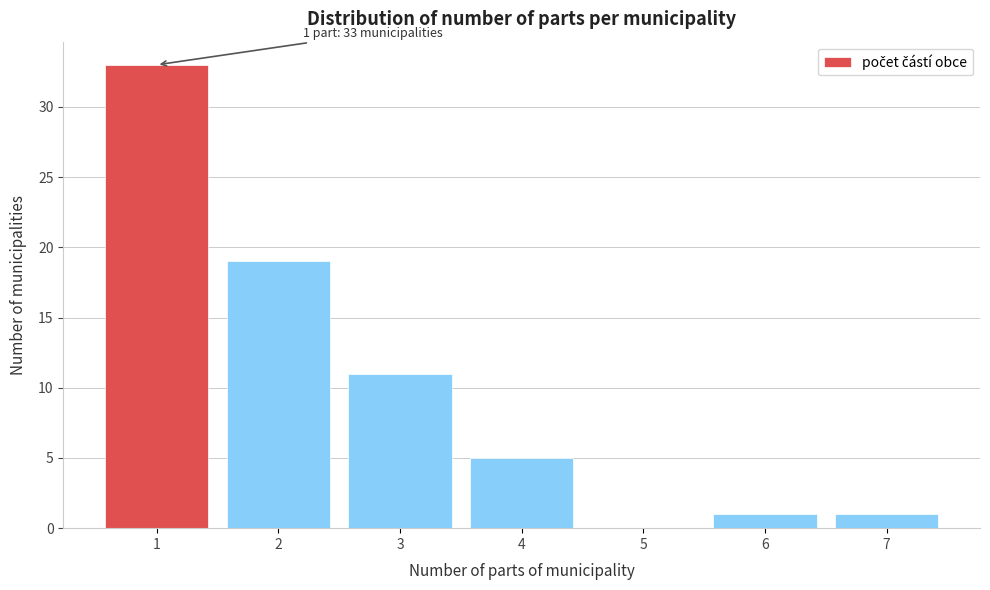

Which range on the x-axis has the tallest bar?

0.5 to 1.5